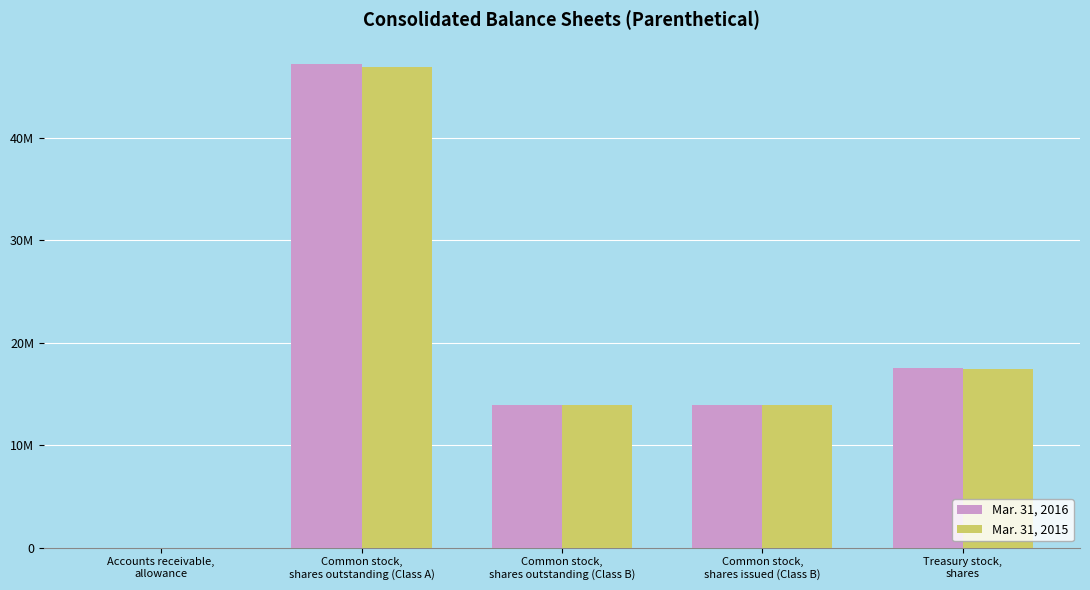

What is the sum of the Mar. 31, 2015 values at Treasury stock,
shares and Common stock,
shares outstanding (Class B)?

31404006